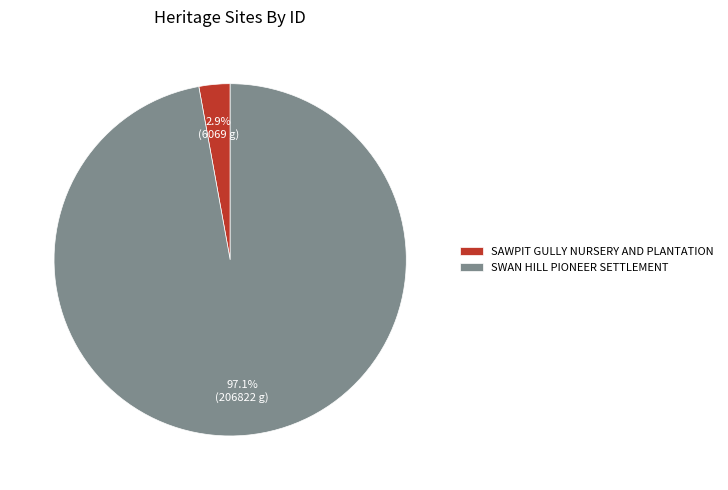

How many segments does this pie chart have?

2